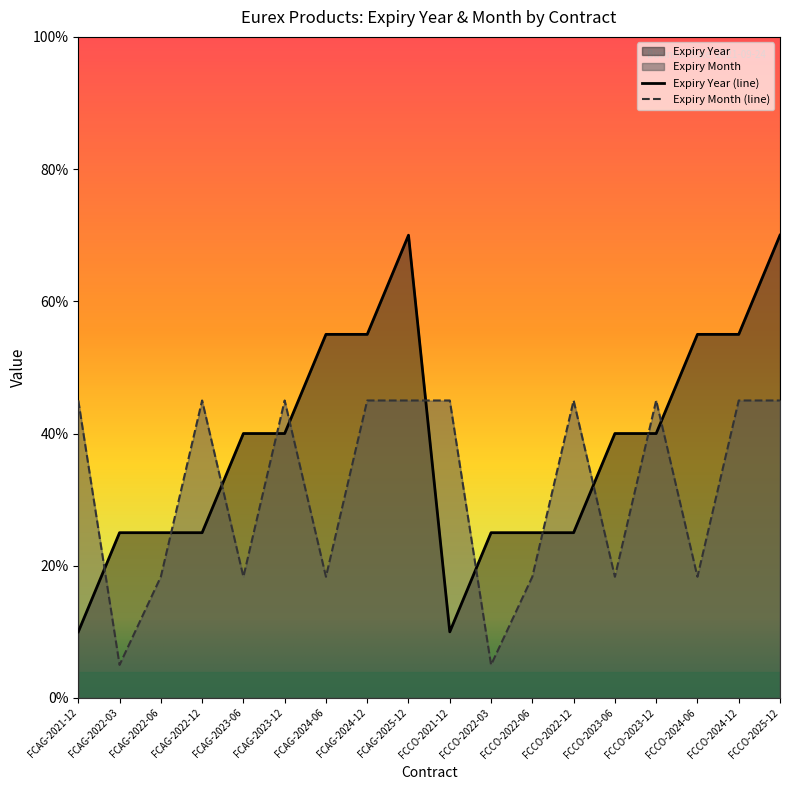

At which category does Expiry Year reach its first local valley?

FCCO-2021-12